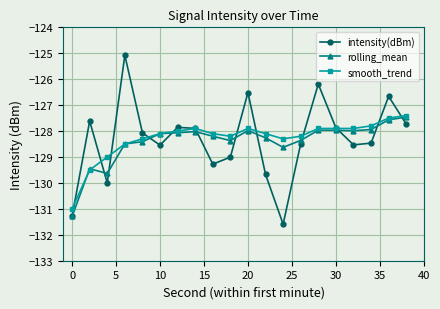

What is the sum of all smooth_trend values?

-2565.5